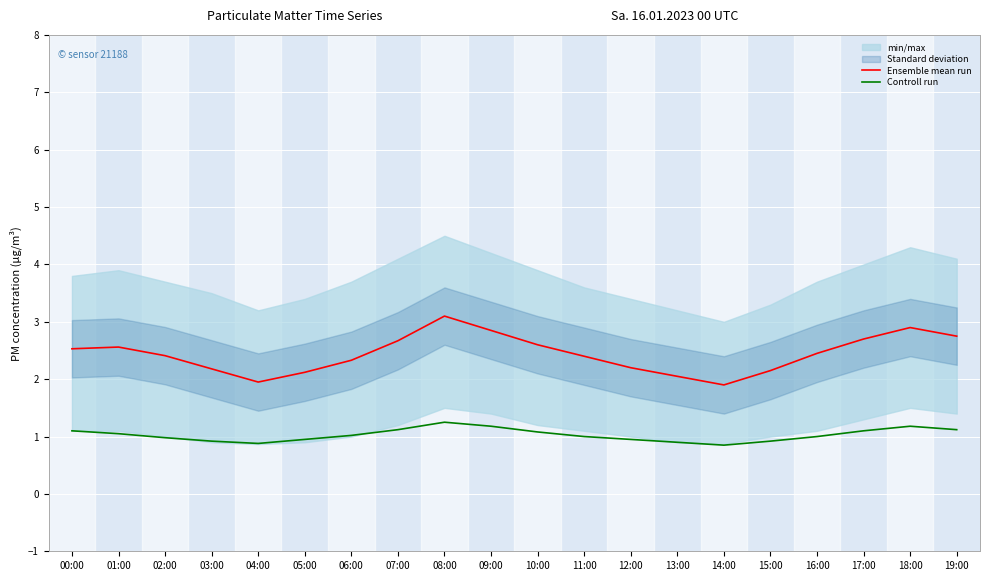

True or false: Controll run has a value of 0.9 at 13:00.

True